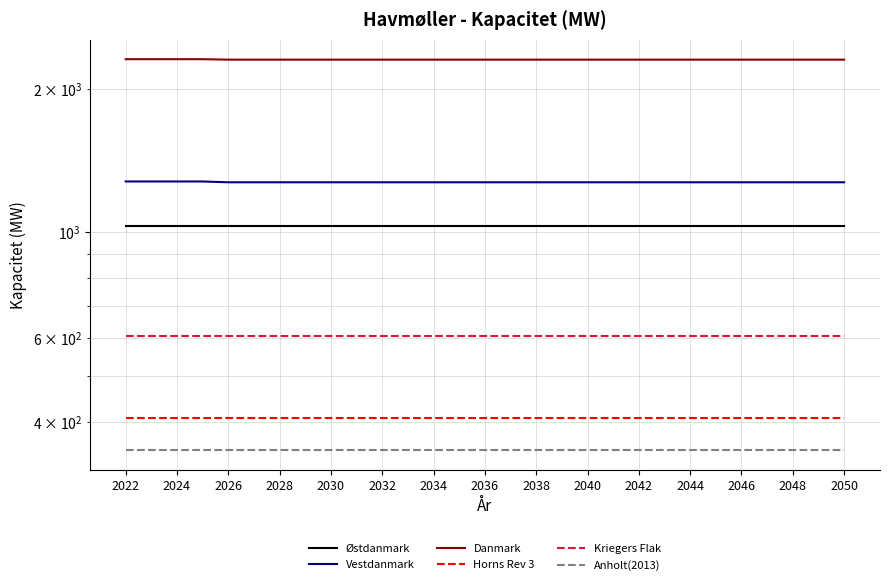

How many lines are shown in the chart?

6